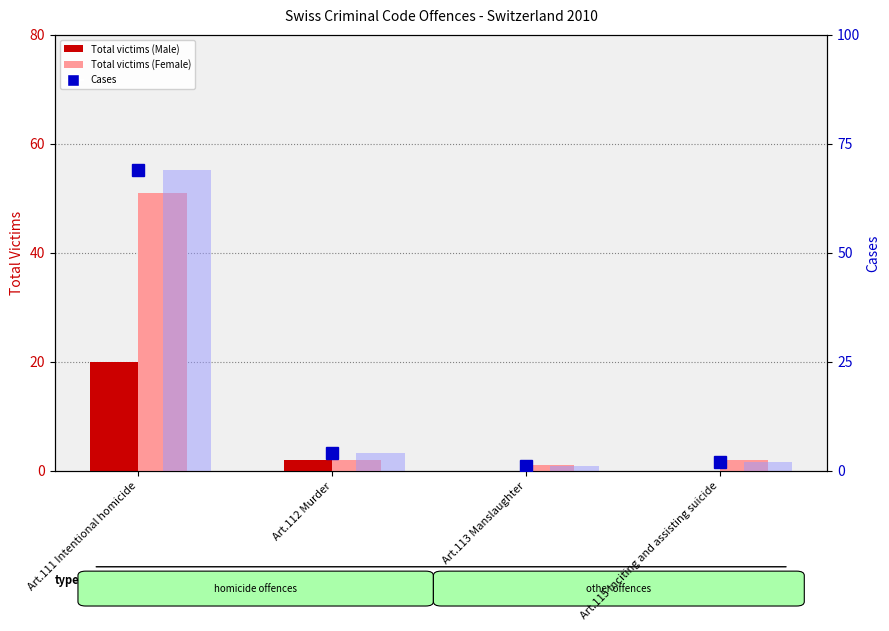

Is the value of Total victims (Male) at Art.113 Manslaughter greater than the value of Total victims (Female) at Art.111 Intentional homicide?

No